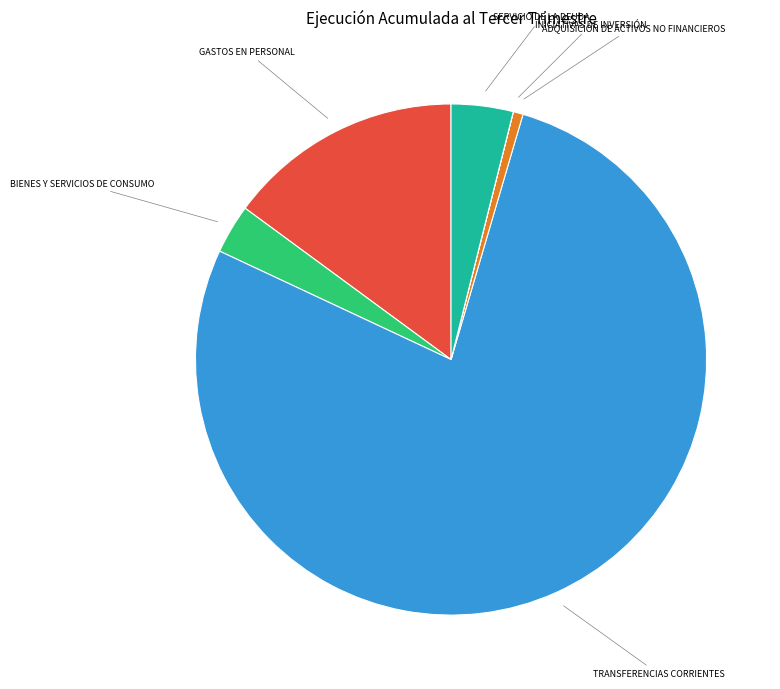

The BIENES Y SERVICIOS DE CONSUMO slice represents 3% of the pie. True or false?

True